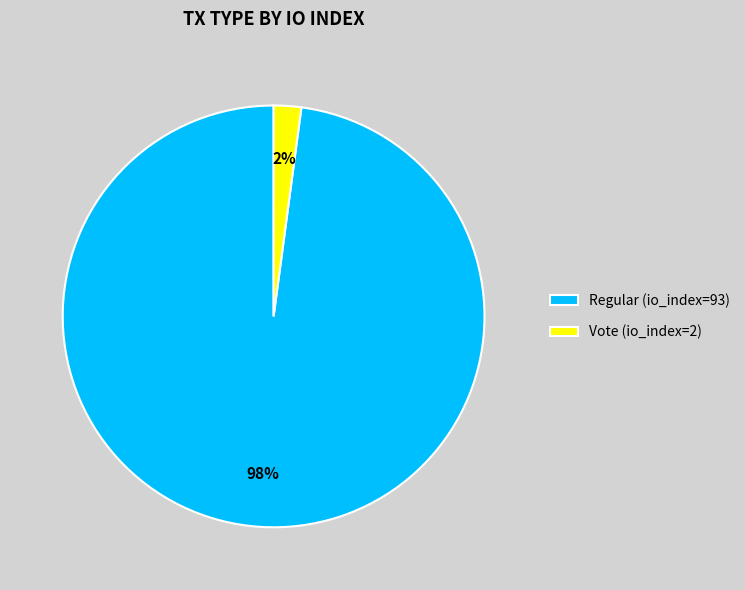

To the nearest percent, what percentage of the pie is Vote (io_index=2)?

2%